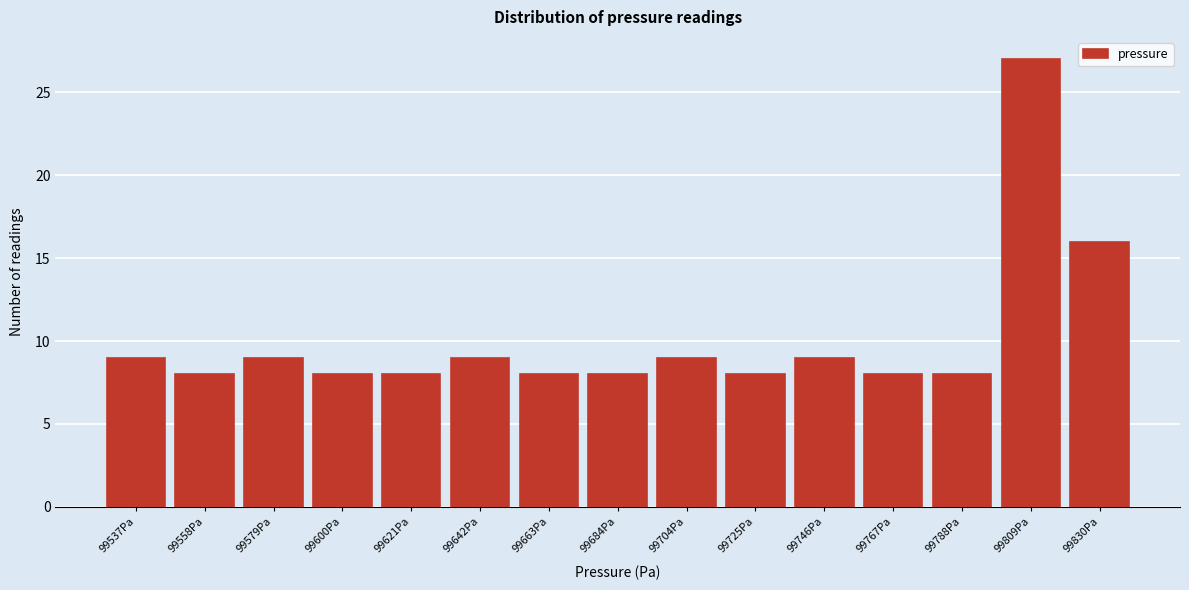

Reading left to right, extract all data points from this chart.

9	8	9	8	8	9	8	8	9	8	9	8	8	27	16